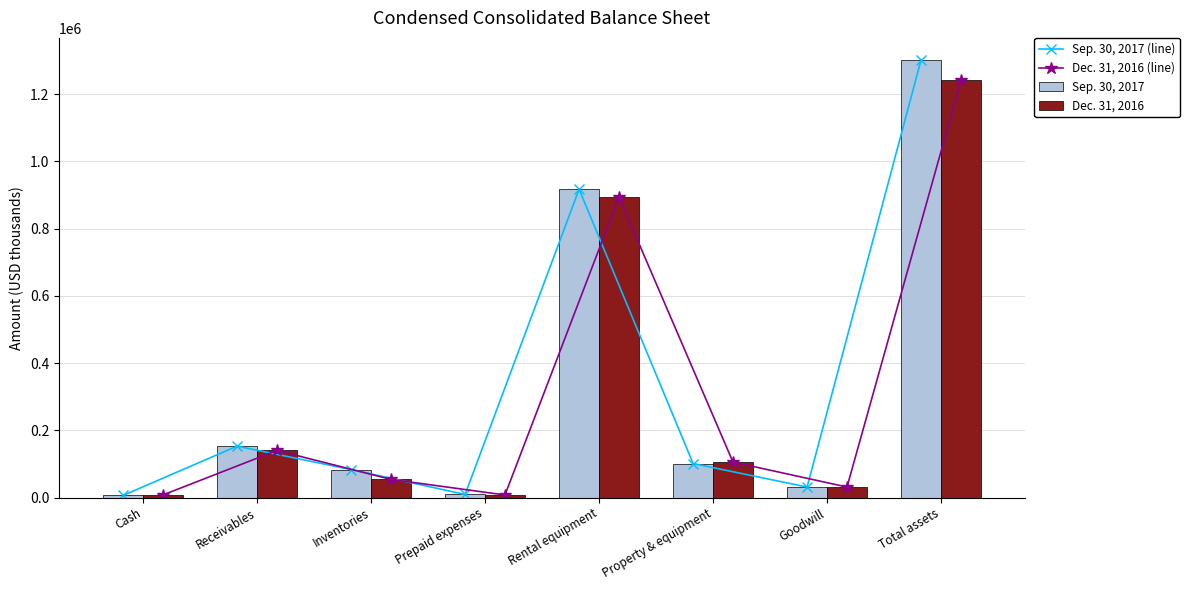

Rank the series at Inventories from lowest to highest value.

Dec. 31, 2016 (line), Dec. 31, 2016, Sep. 30, 2017 (line), Sep. 30, 2017